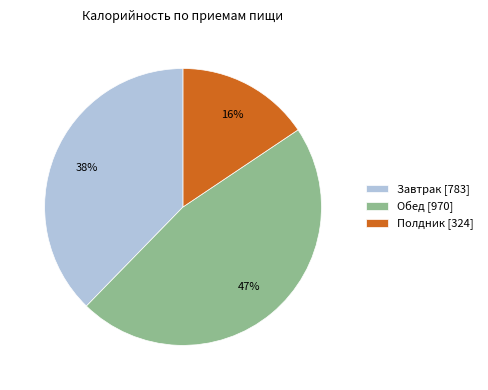

Count the number of slices in the pie.

3